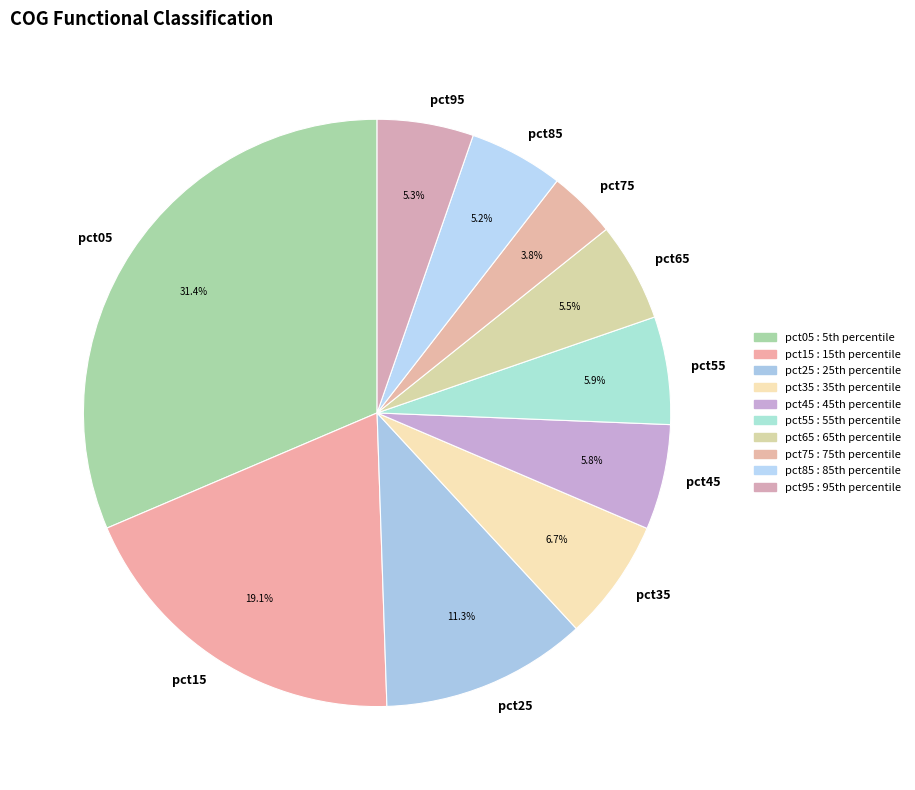

To the nearest percent, what percentage of the pie is pct15?

19%